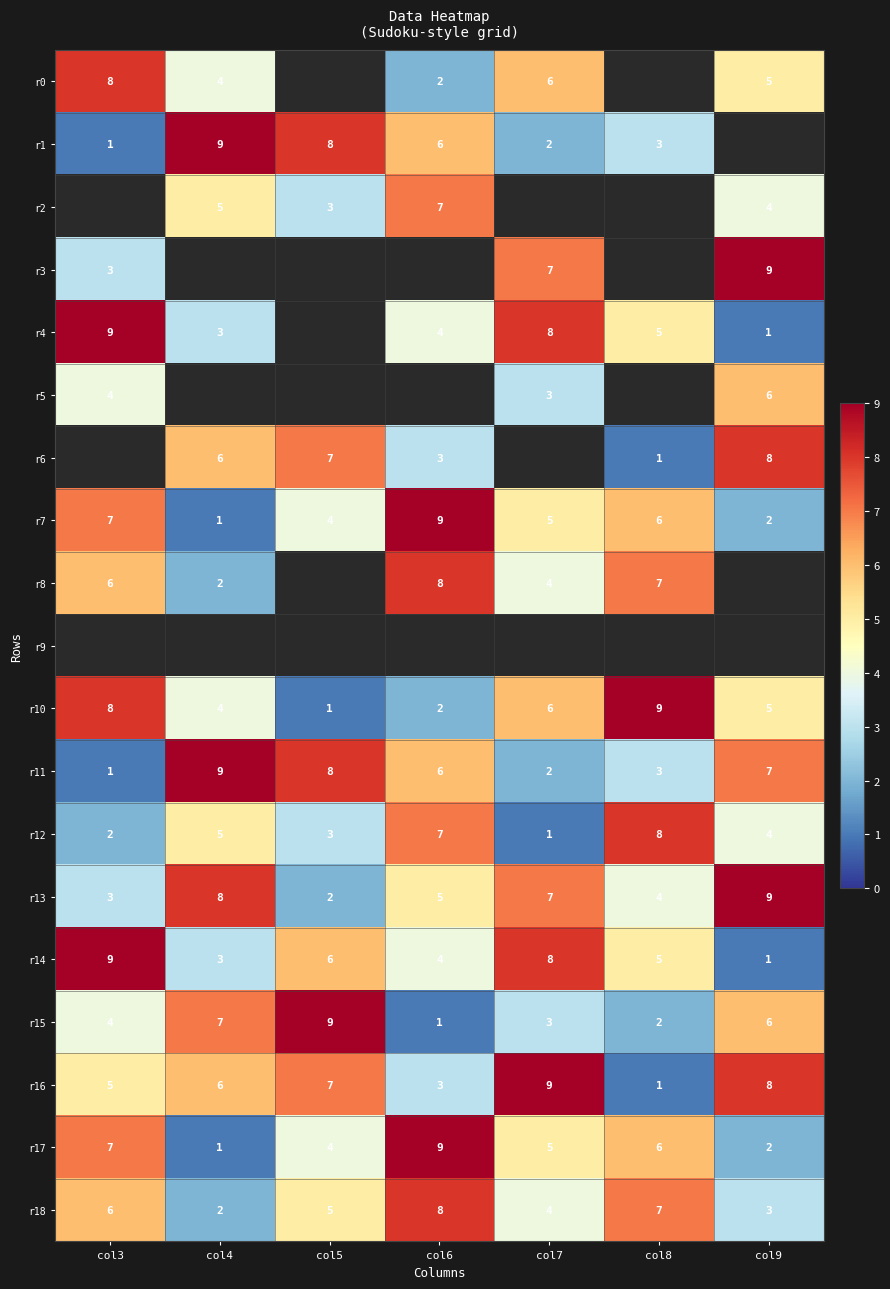

List the labels in order of r10 value, largest first.

col8, col3, col7, col9, col4, col6, col5